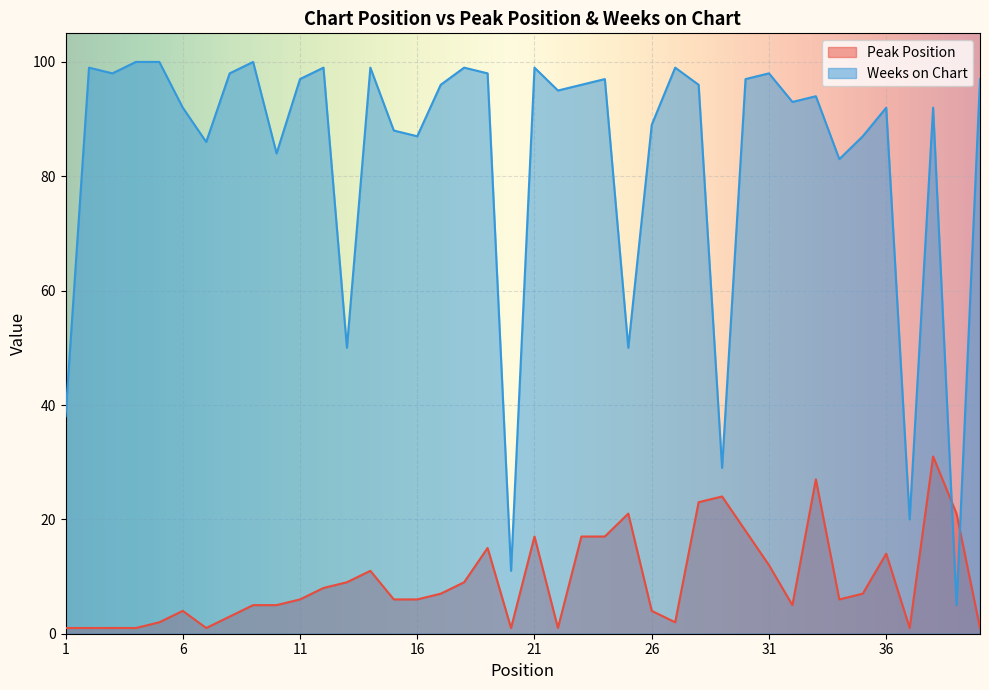

Reading left to right, list all the values displayed in this chart.

Peak Position: 1=1	2=1	3=1	4=1	5=2	6=4	7=1	8=3	9=5	10=5	11=6	12=8	13=9	14=11	15=6	16=6	17=7	18=9	19=15	20=1	21=17	22=1	23=17	24=17	25=21	26=4	27=2	28=23	29=24	30=18	31=12	32=5	33=27	34=6	35=7	36=14	37=1	38=31	39=21	40=1
Weeks on Chart: 1=38	2=99	3=98	4=100	5=100	6=92	7=86	8=98	9=100	10=84	11=97	12=99	13=50	14=99	15=88	16=87	17=96	18=99	19=98	20=11	21=99	22=95	23=96	24=97	25=50	26=89	27=99	28=96	29=29	30=97	31=98	32=93	33=94	34=83	35=87	36=92	37=20	38=92	39=5	40=97